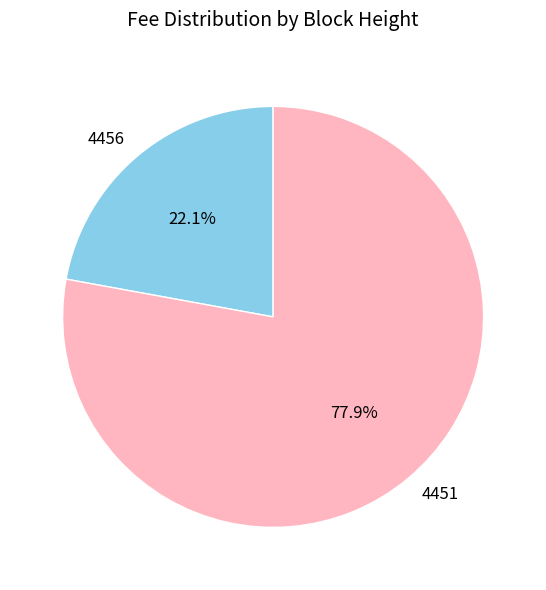

To the nearest percent, what is the average slice percentage?

50%